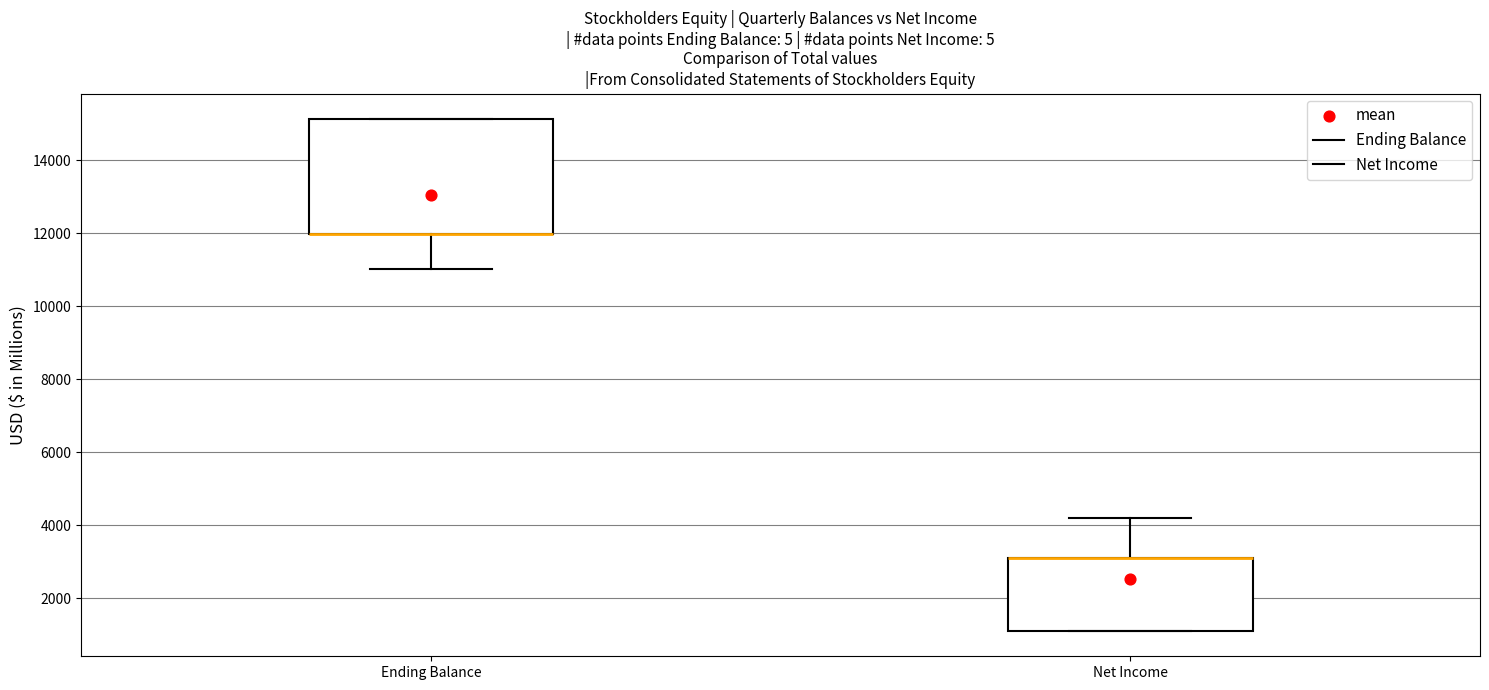

Where is the upper edge of the box for Net Income on the y-axis? The values are not printed on the chart, so give them approximately, as read against the axis.

3000